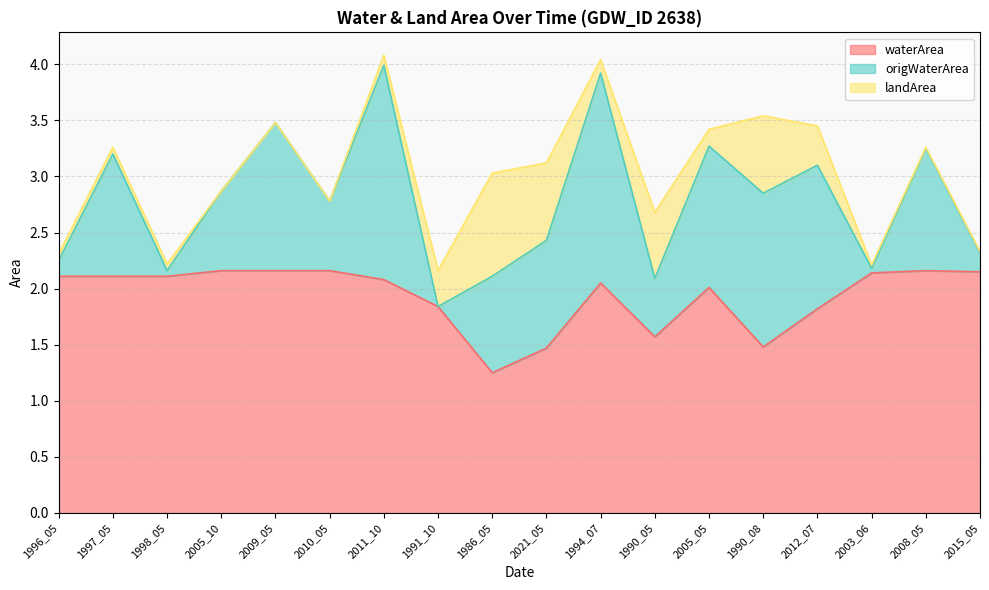

What is the maximum value for waterArea?

2.2